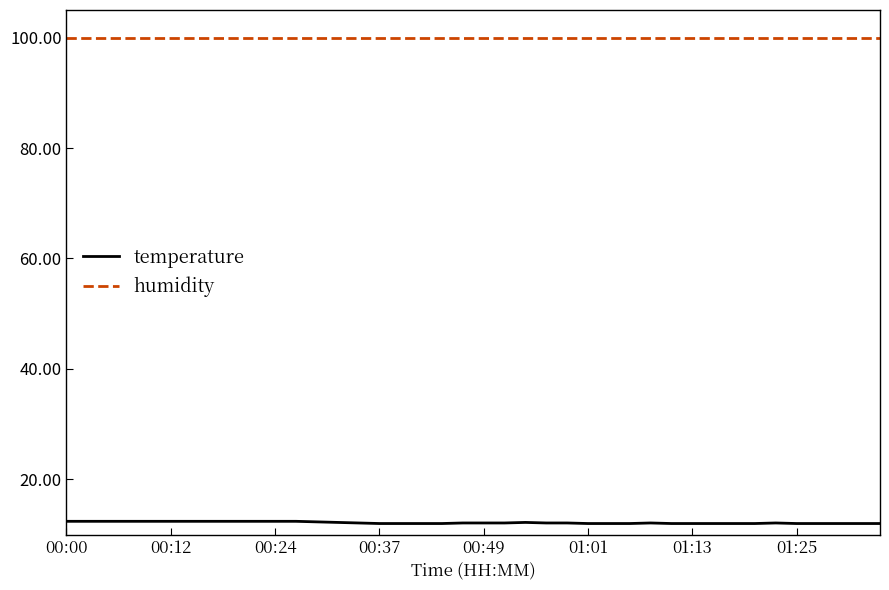

List the series in order of their peak value, lowest first.

temperature, humidity